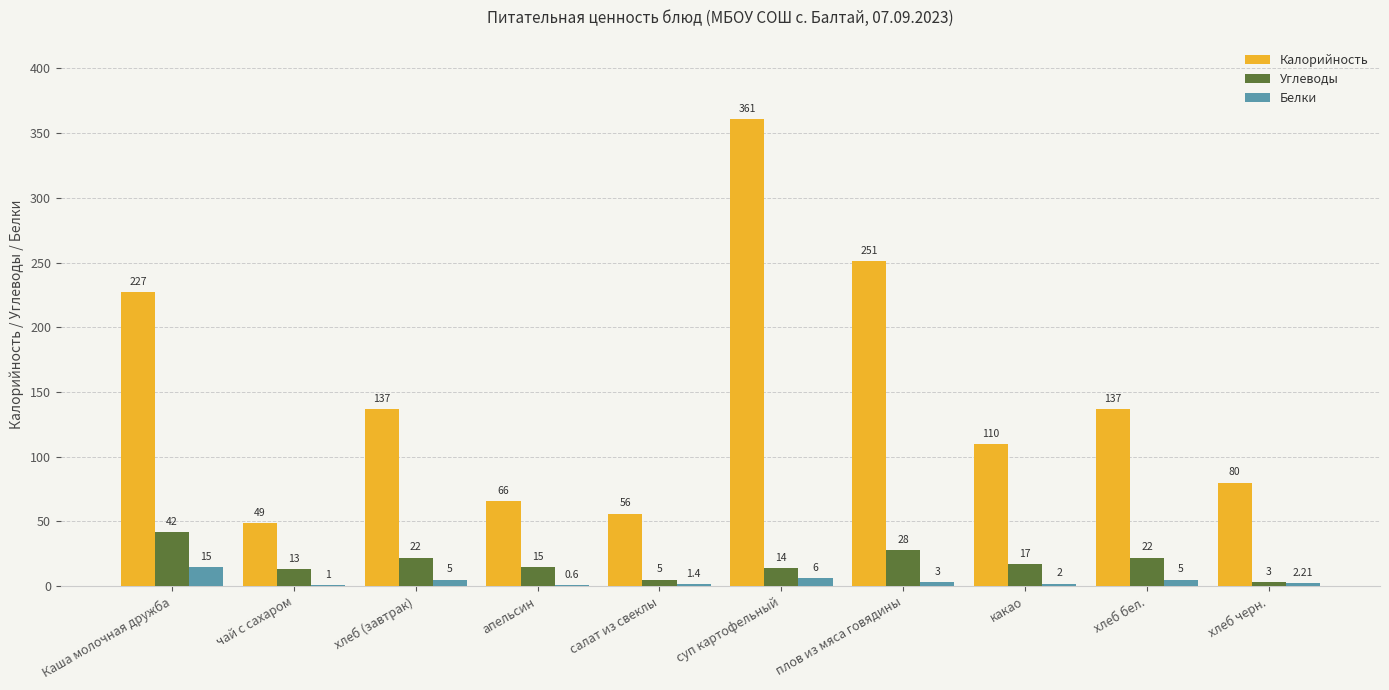

What is the average value of the Калорийность series?

147.4